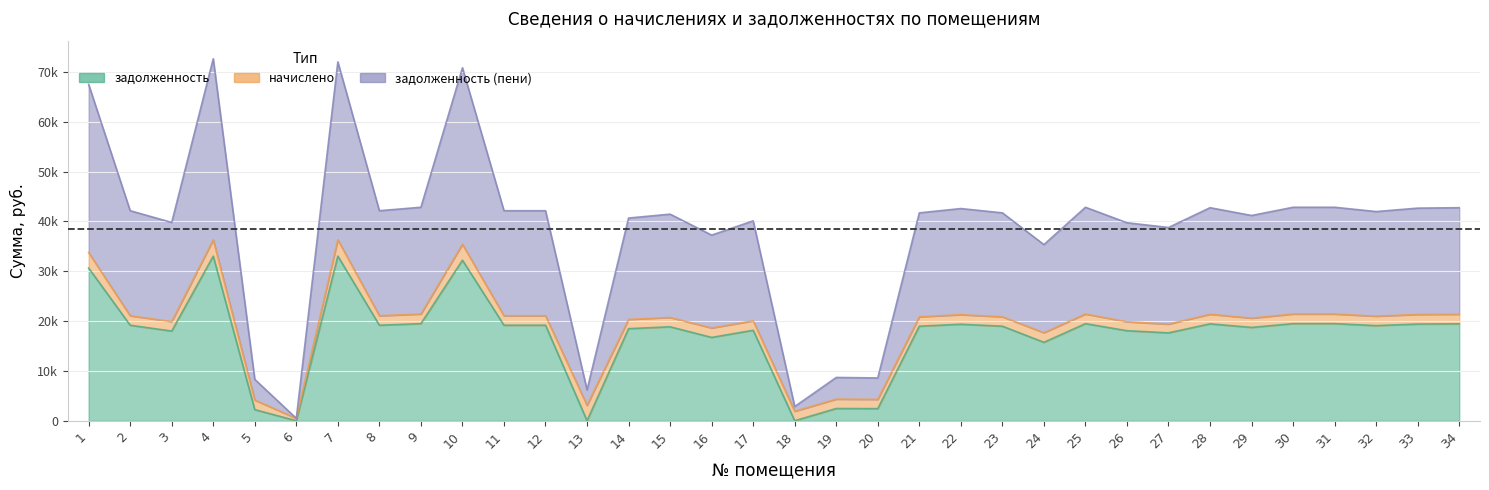

What is the value of the задолженность (пени) point at the 18th from the left?

2853.9